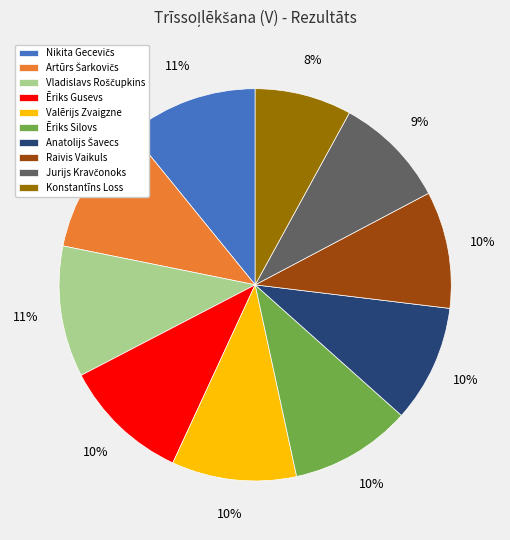

Is there a majority slice in this chart?

No